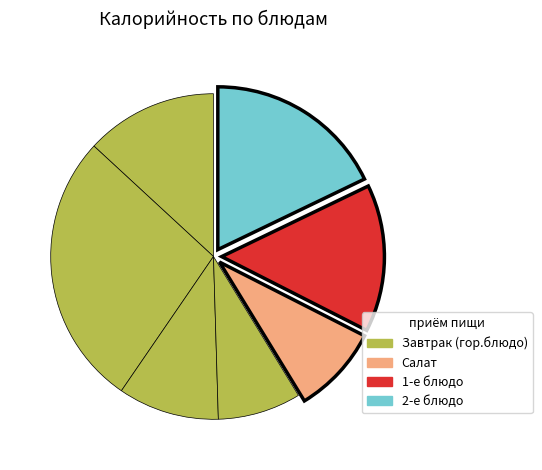

Count the number of slices in the pie.

7